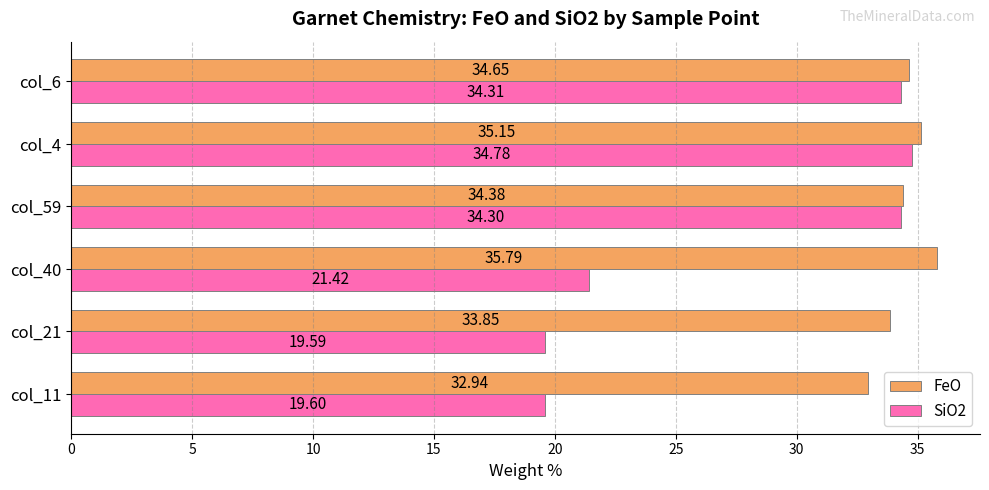

List the labels in order of SiO2 value, largest first.

col_4, col_6, col_59, col_40, col_11, col_21